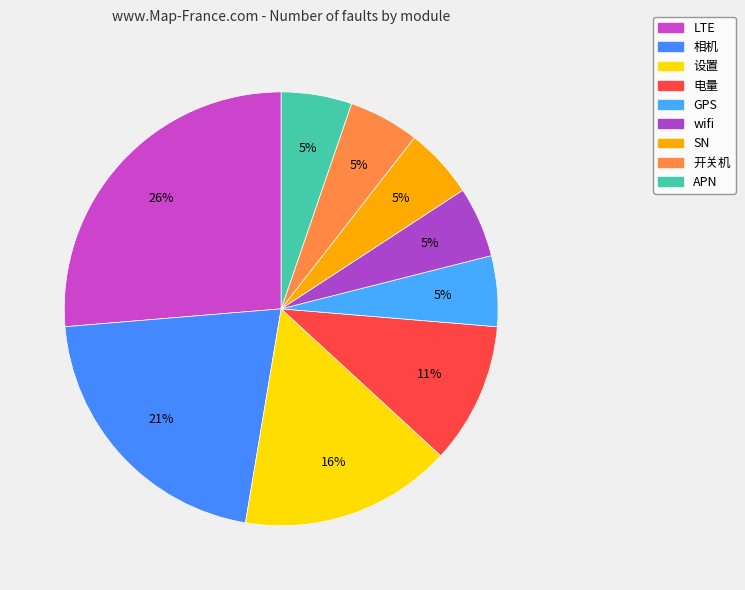

Count the number of slices in the pie.

9